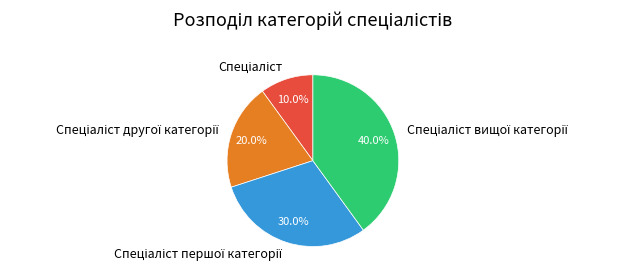

Does any single category account for the majority?

No